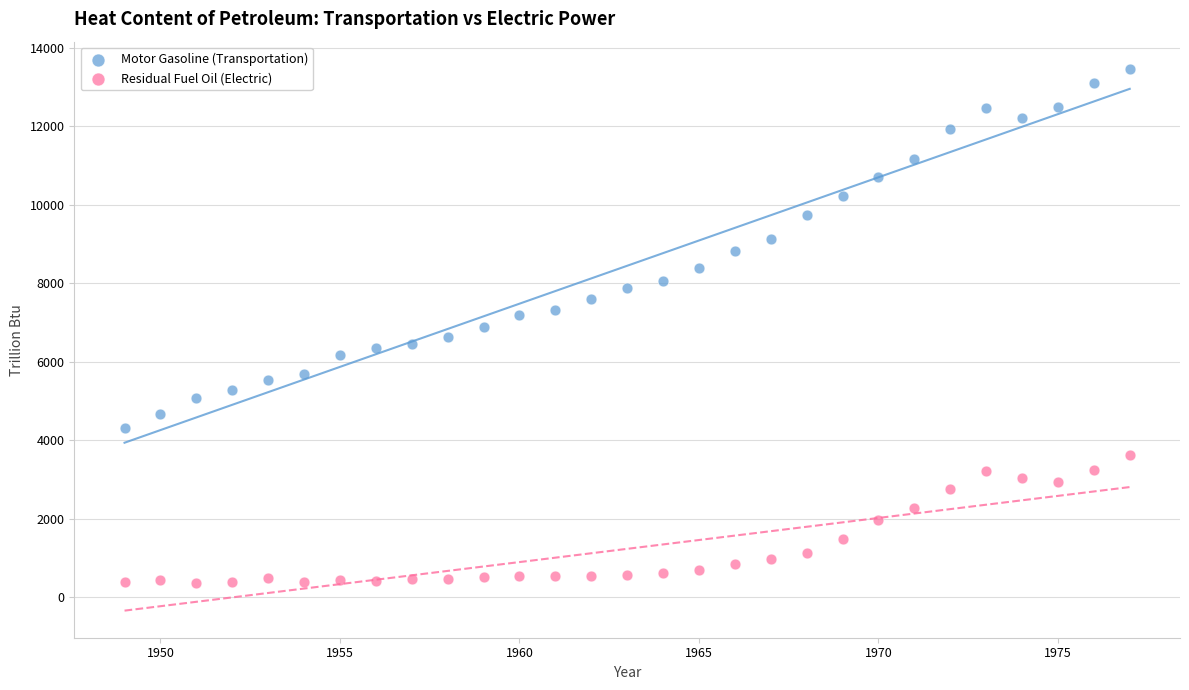

Across all data points, what is the range of Y values (max minus min)?

13090.4